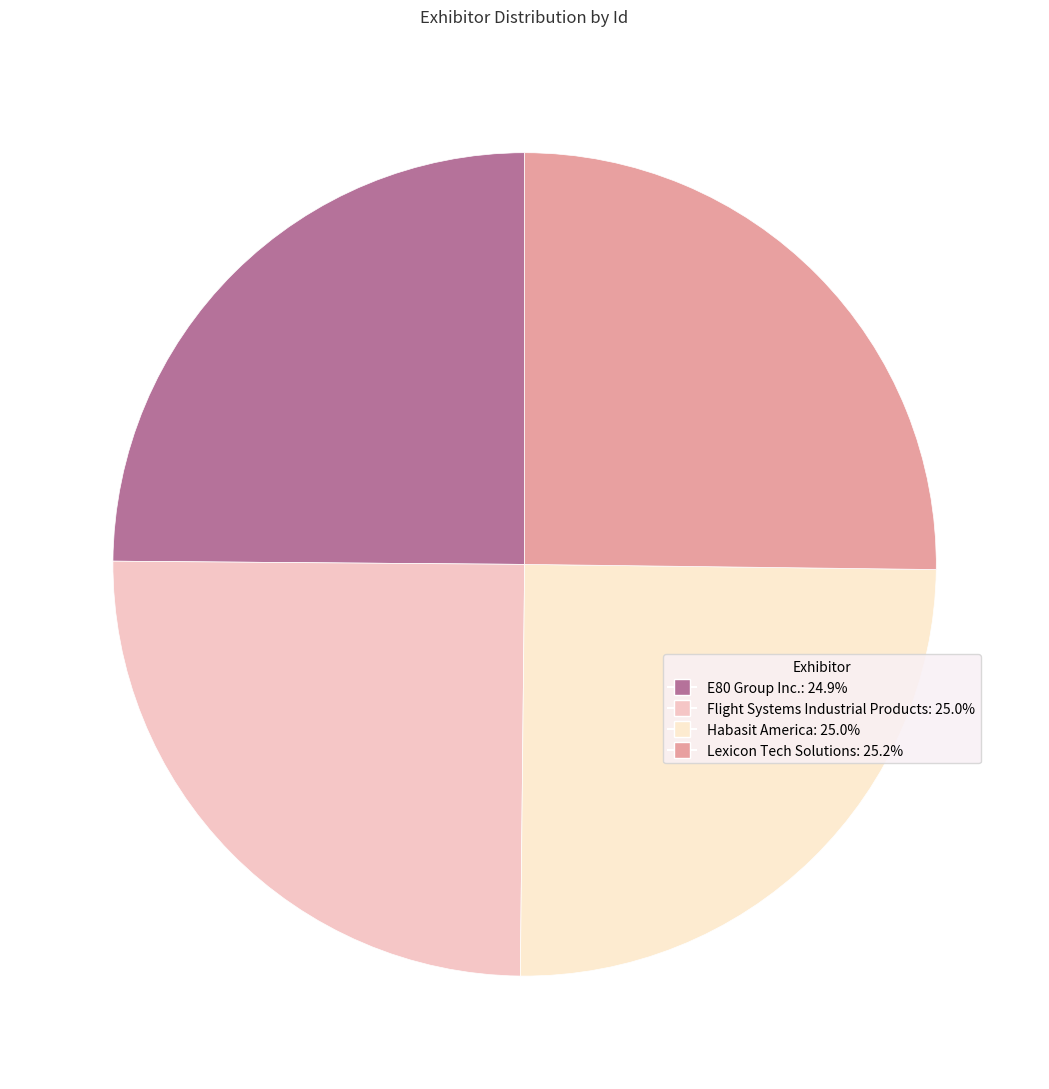

Count the number of slices in the pie.

4